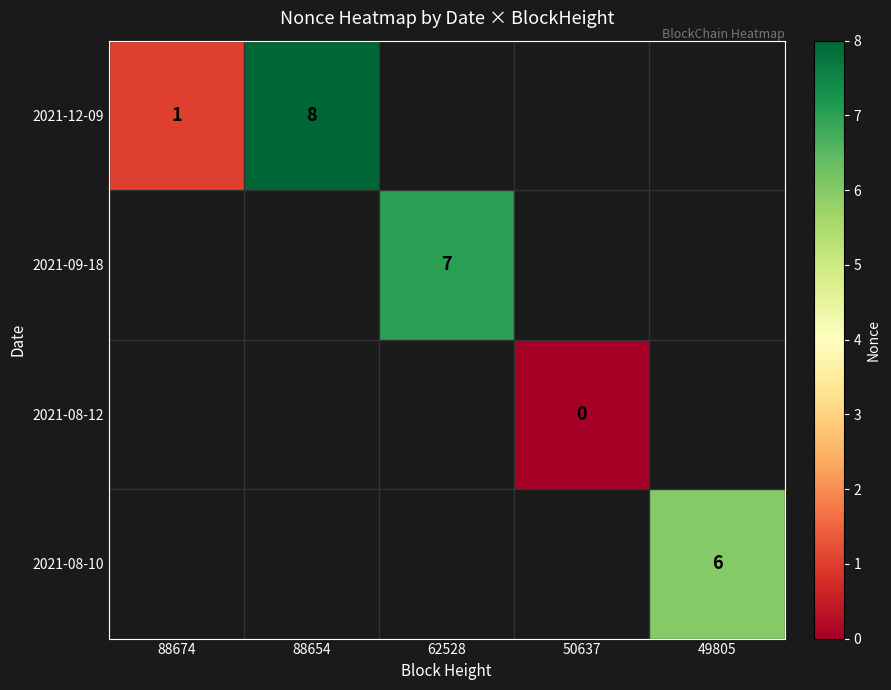

At which category does the chart reach its minimum across all series?

50637